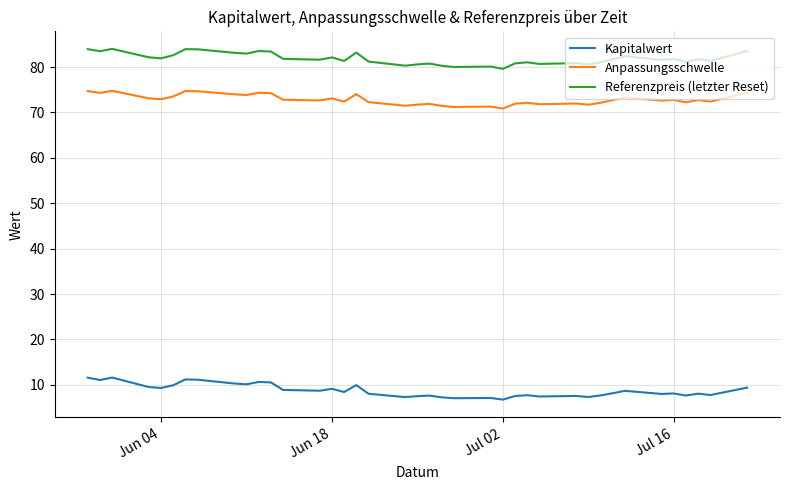

True or false: Referenzpreis (letzter Reset) and Anpassungsschwelle intersect in this chart.

False